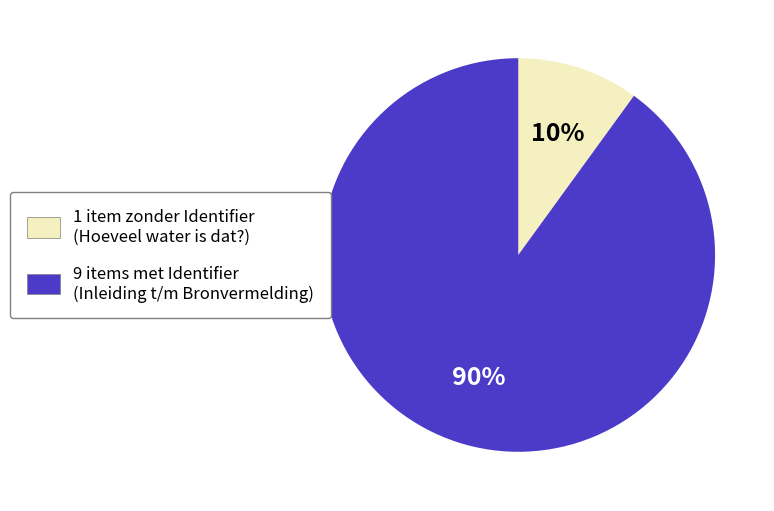

To the nearest percent, what is the average slice percentage?

50%